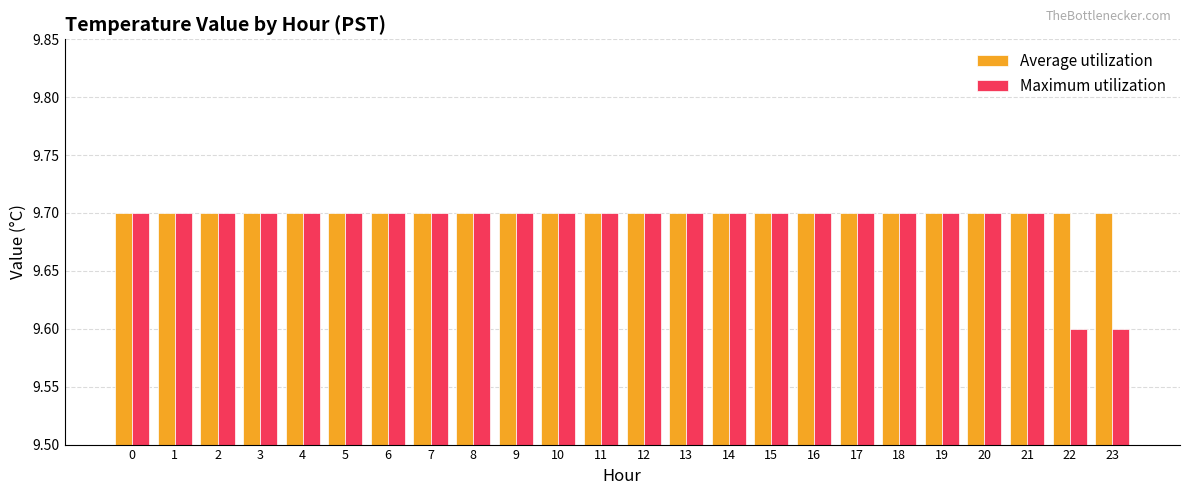

Read the Average utilization value at 6.

9.7